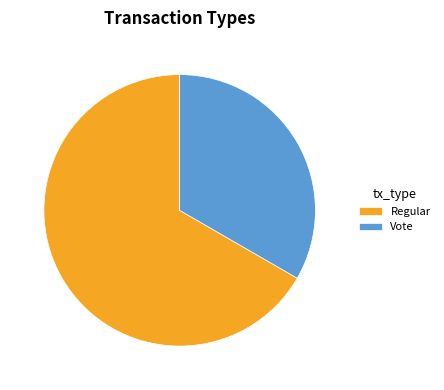

Is it true that Regular is 81% of the pie?

False